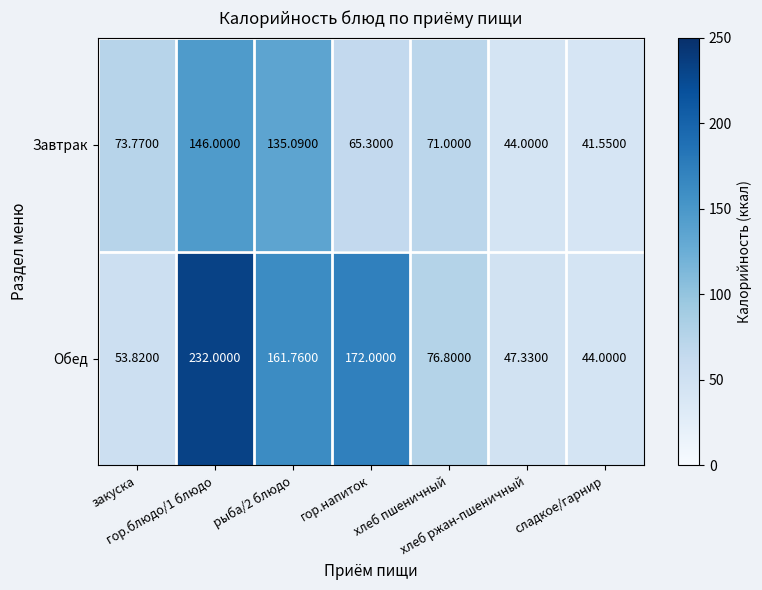

Which series has the largest total across all categories?

Обед